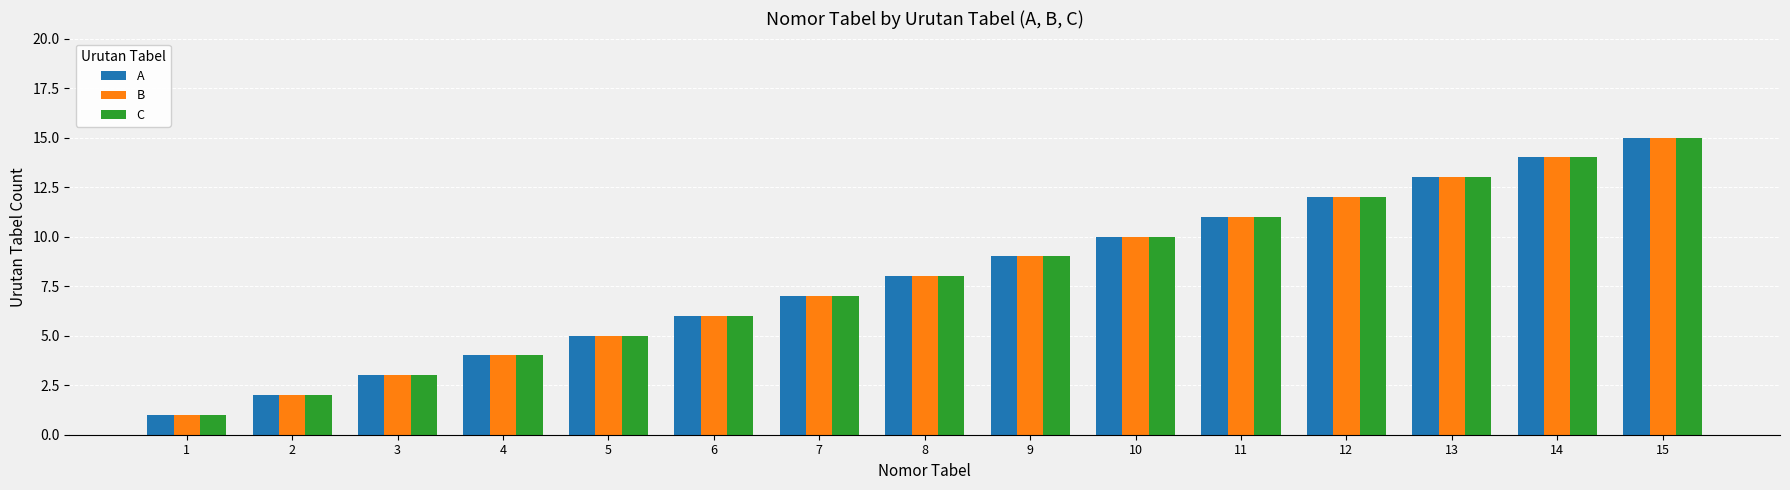

The C series shows 9 at 9. True or false?

True